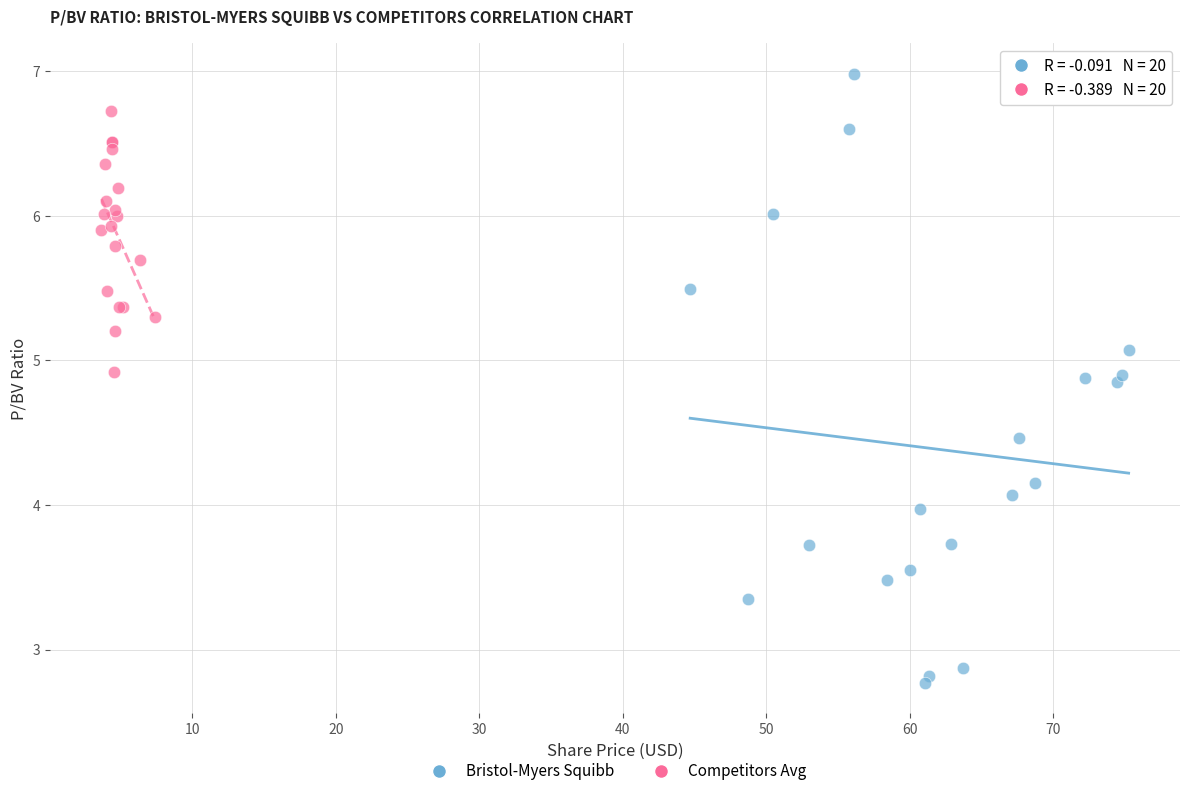

Which series reaches the maximum Y coordinate?

Bristol-Myers Squibb